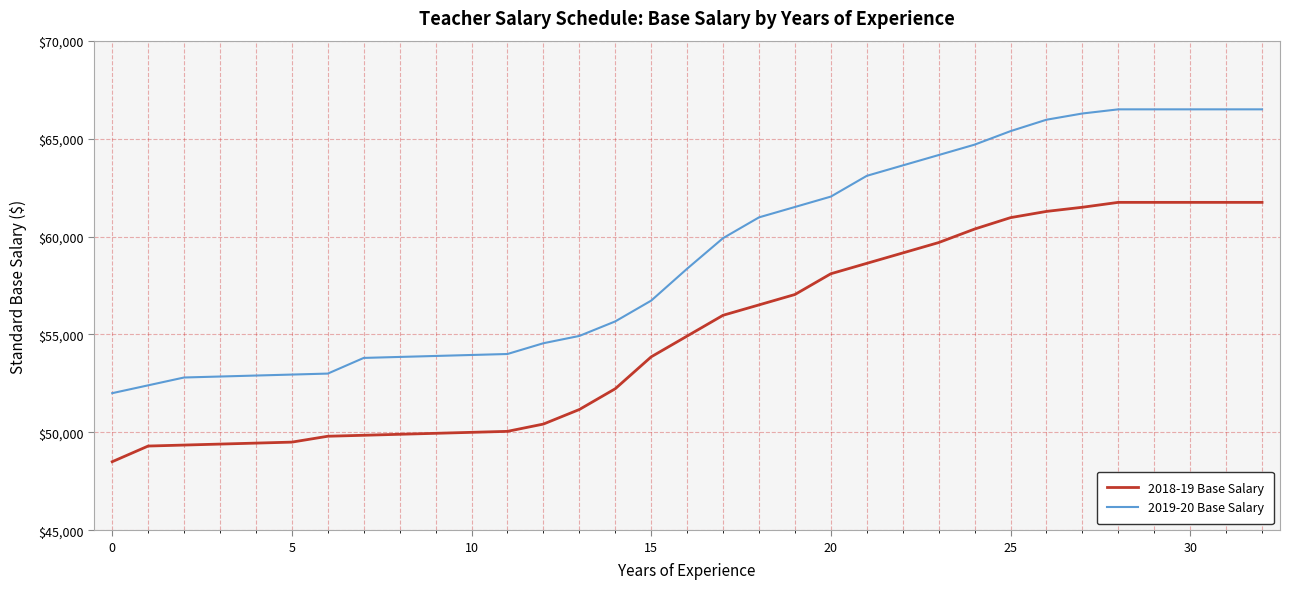

Which series has the largest total across all categories?

2019-20 Base Salary